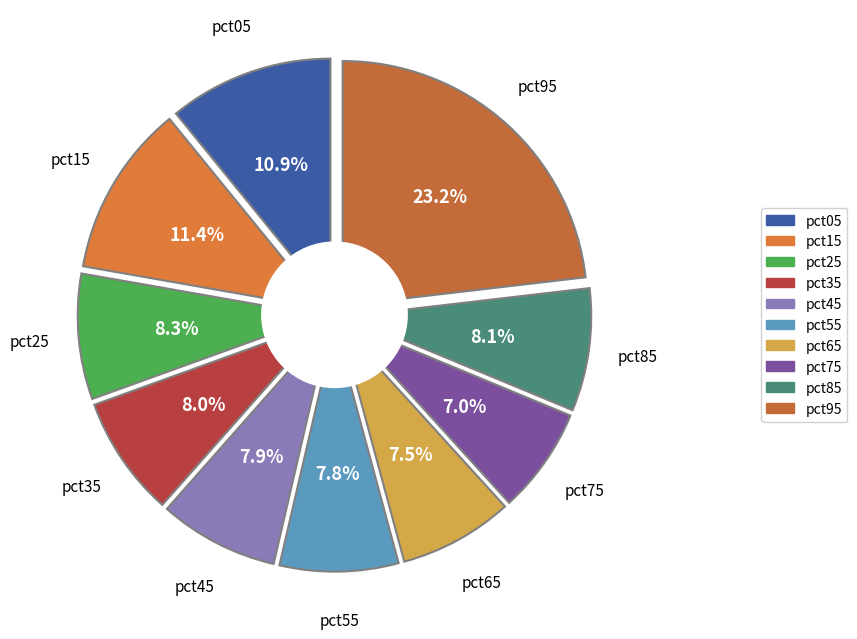

True or false: pct85 accounts for 8% of the total.

True